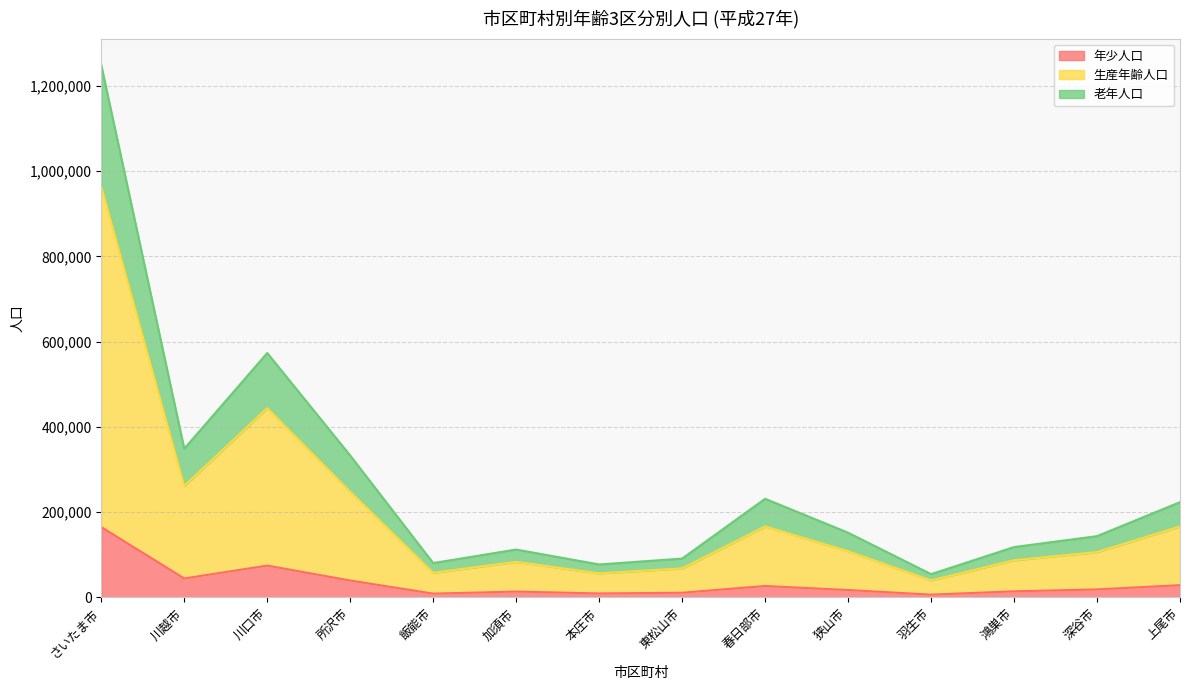

True or false: 老年人口 and 年少人口 intersect in this chart.

False